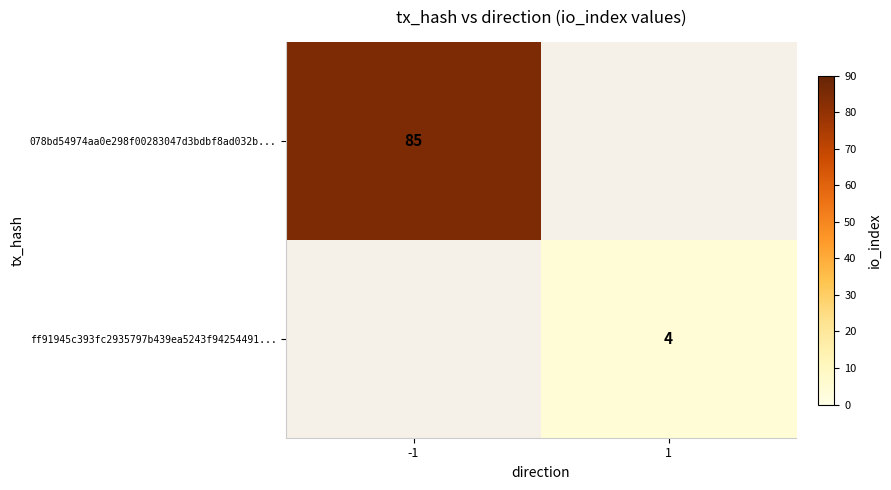

The value of ff91945c393fc2935797b439ea5243f94254491... at 1 is 4. True or false?

True